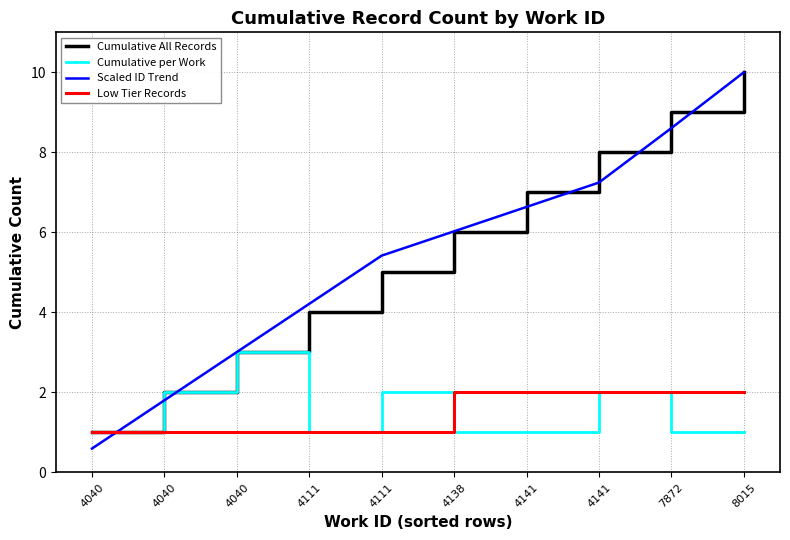

How many lines are shown in the chart?

4